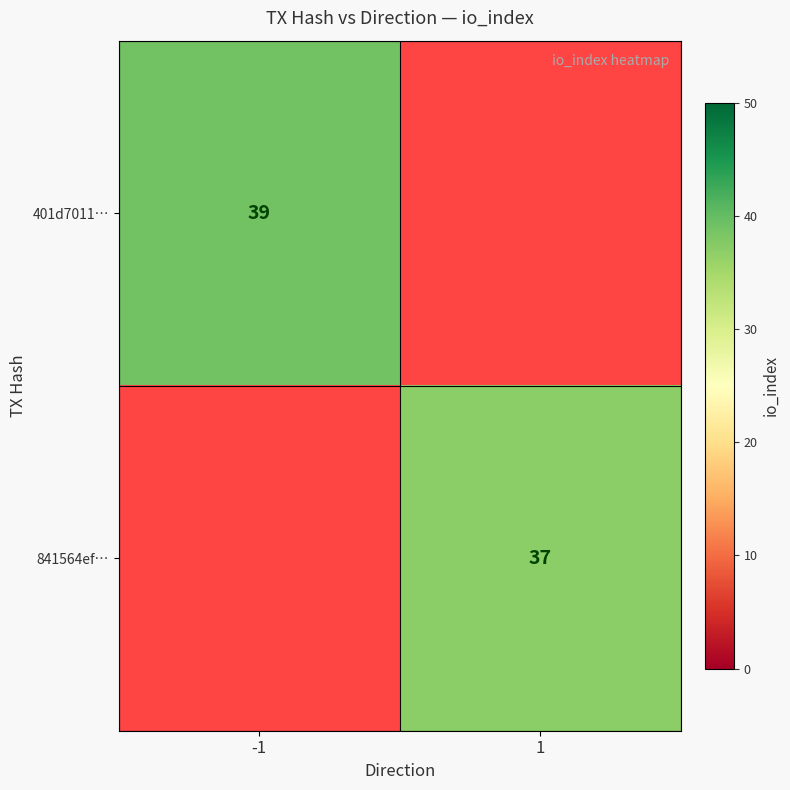

The value of 401d7011… at -1 is 39. True or false?

True